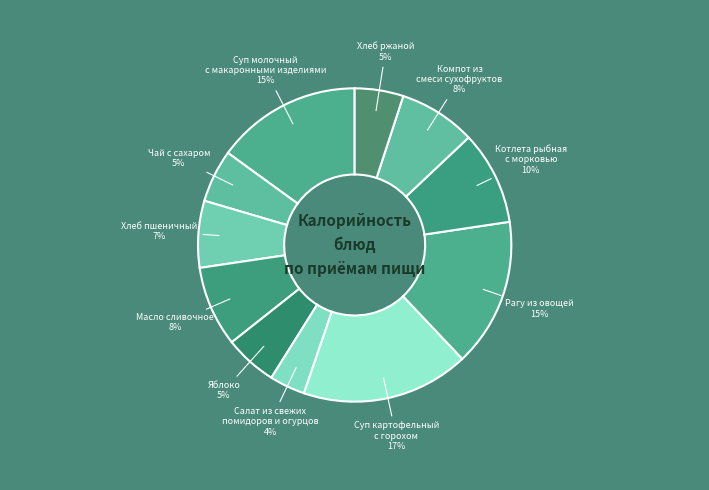

How many segments does this pie chart have?

11